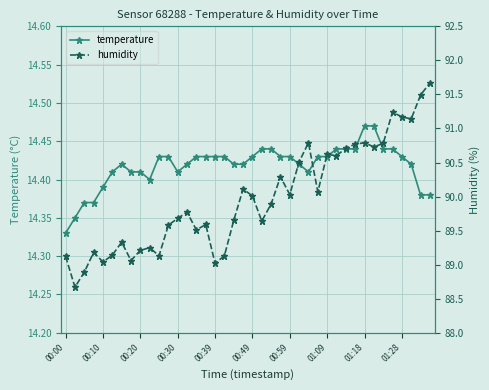

What position from the left is 14?

15